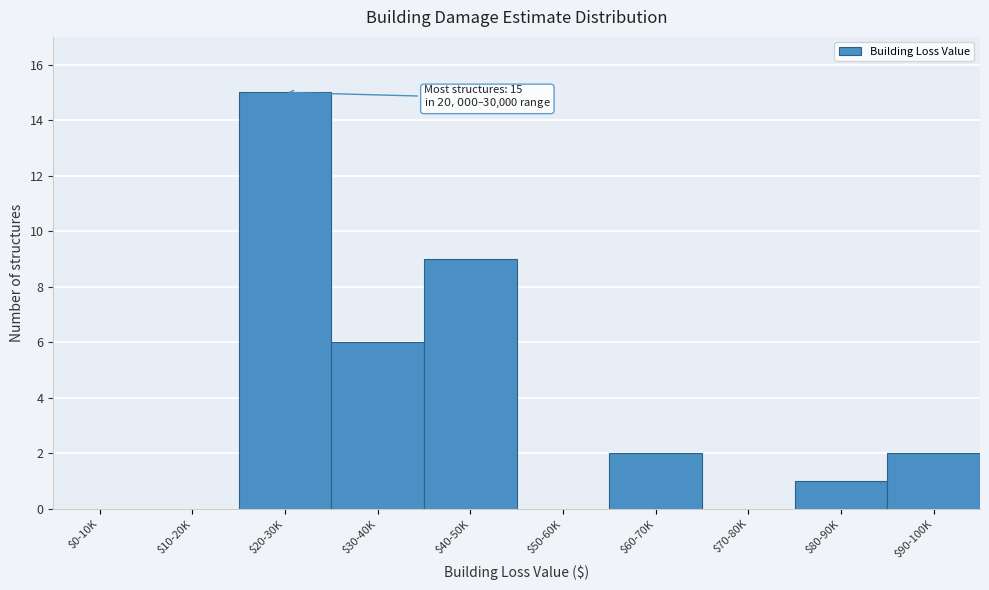

The value at $30-40K is 10. True or false?

False